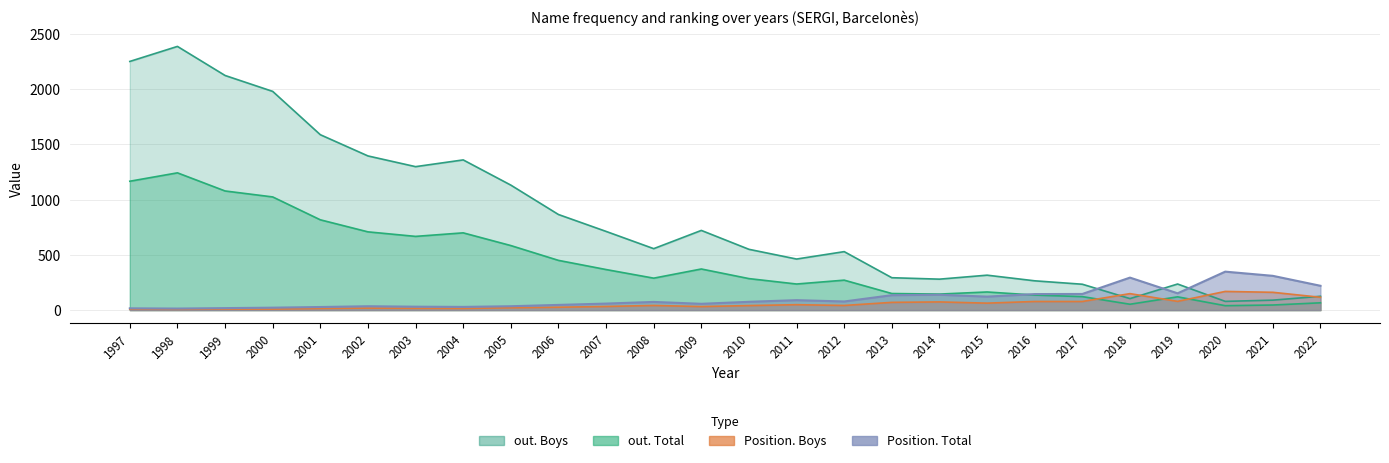

Reading left to right, what are all the values shown in this chart?

Position. Total: 1997=16	1998=14	1999=18	2000=22	2001=28	2002=35	2003=31	2004=29	2005=35	2006=47	2007=59	2008=74	2009=57	2010=75	2011=90	2012=78	2013=135	2014=139	2015=122	2016=145	2017=146	2018=294	2019=152	2020=348	2021=310	2022=220
Position. Boys: 1997=8	1998=7	1999=9	2000=9	2001=15	2002=18	2003=16	2004=15	2005=21	2006=26	2007=33	2008=42	2009=32	2010=41	2011=49	2012=42	2013=70	2014=74	2015=63	2016=78	2017=78	2018=149	2019=79	2020=169	2021=161	2022=116
out. Total: 1997=1166	1998=1242	1999=1078	2000=1024	2001=817	2002=708	2003=667	2004=699	2005=584	2006=450	2007=367	2008=289	2009=372	2010=285	2011=236	2012=271	2013=150	2014=145	2015=164	2016=136	2017=122	2018=53	2019=120	2020=40	2021=46	2022=66
out. Boys: 1997=2250	1998=2386	1999=2123	2000=1979	2001=1587	2002=1395	2003=1298	2004=1359	2005=1131	2006=865	2007=712	2008=556	2009=721	2010=550	2011=462	2012=529	2013=293	2014=280	2015=316	2016=265	2017=234	2018=104	2019=236	2020=79	2021=90	2022=125